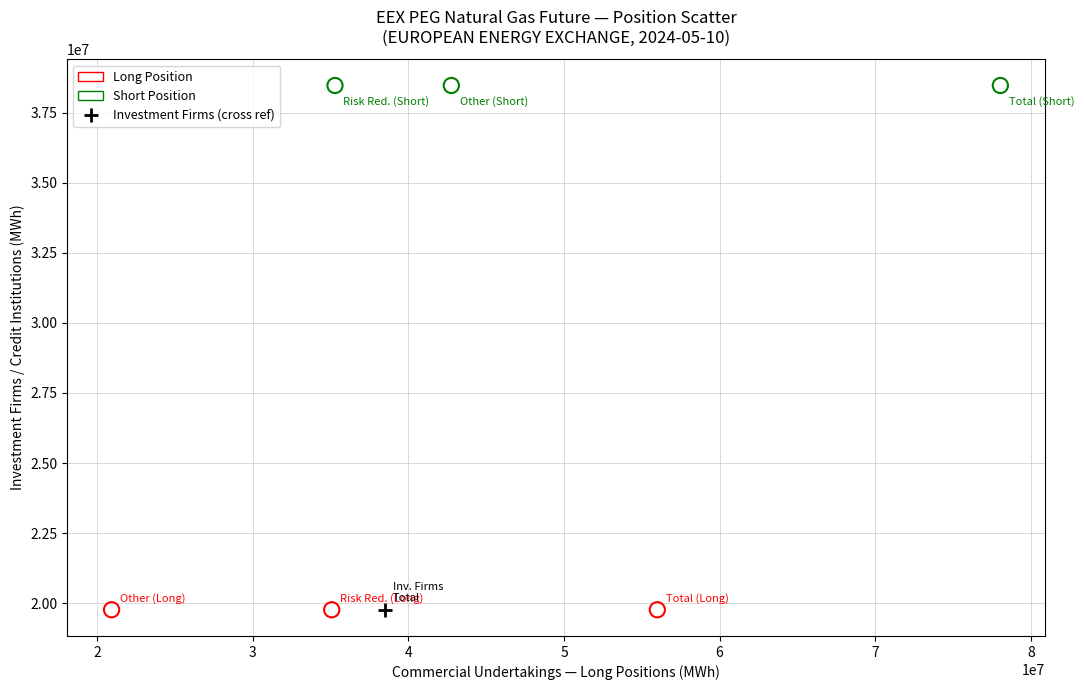

Which series reaches the maximum Y coordinate?

Short Position